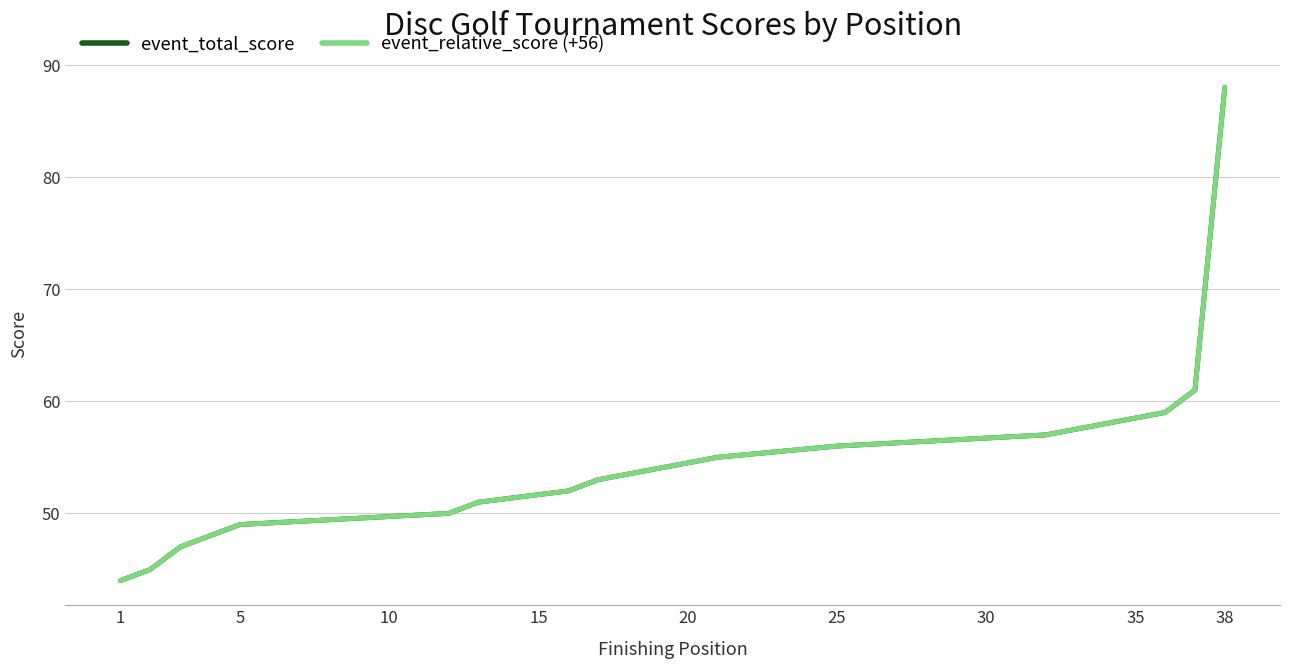

What is the value of the event_total_score point at the 6th from the left?

49